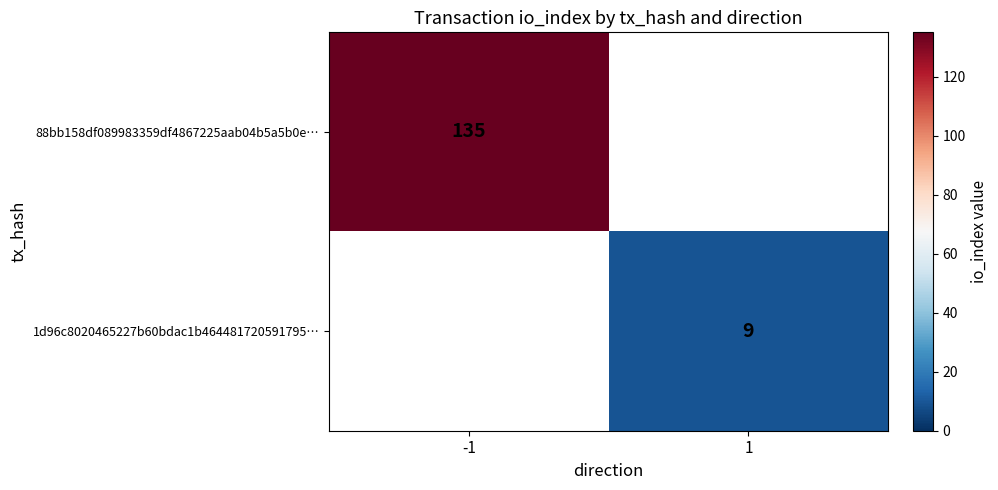

The 1d96c8020465227b60bdac1b464481720591795… series shows 3 at 1. True or false?

False